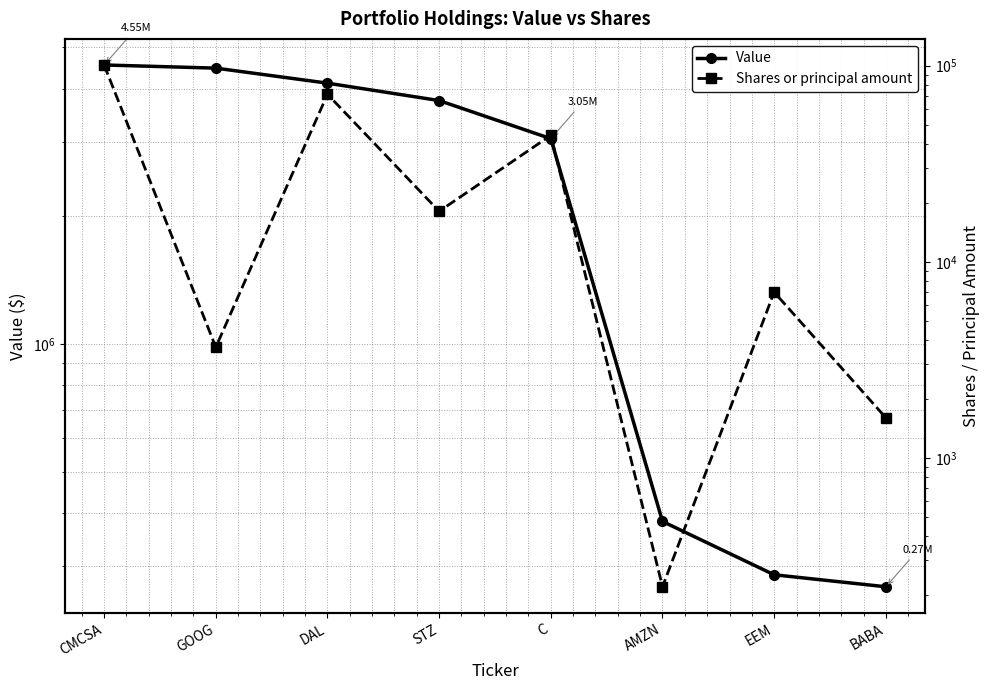

True or false: Shares or principal amount has a value of 44124 at C.

True